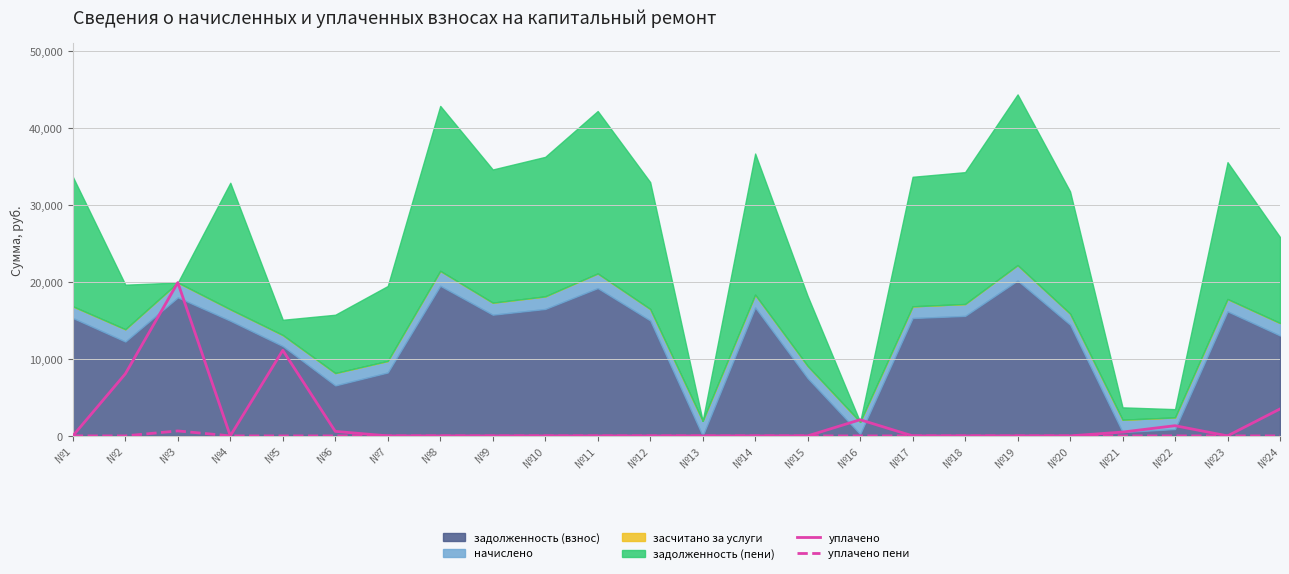

True or false: уплачено пени and уплачено cross at least once.

False